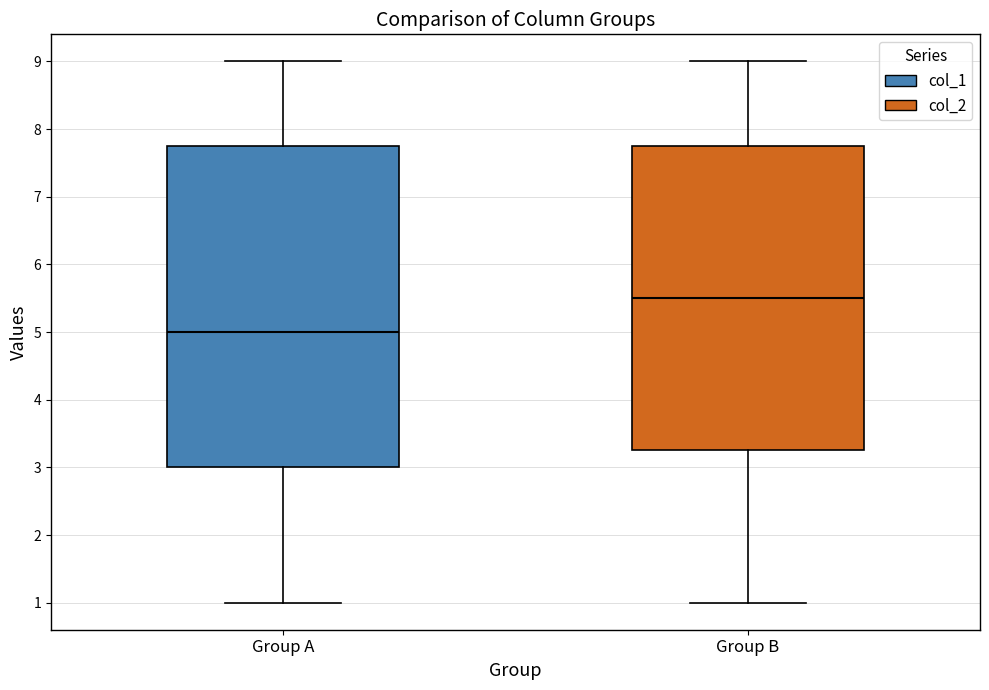

Which box is the tallest, from its lower edge to its upper edge?

Group A